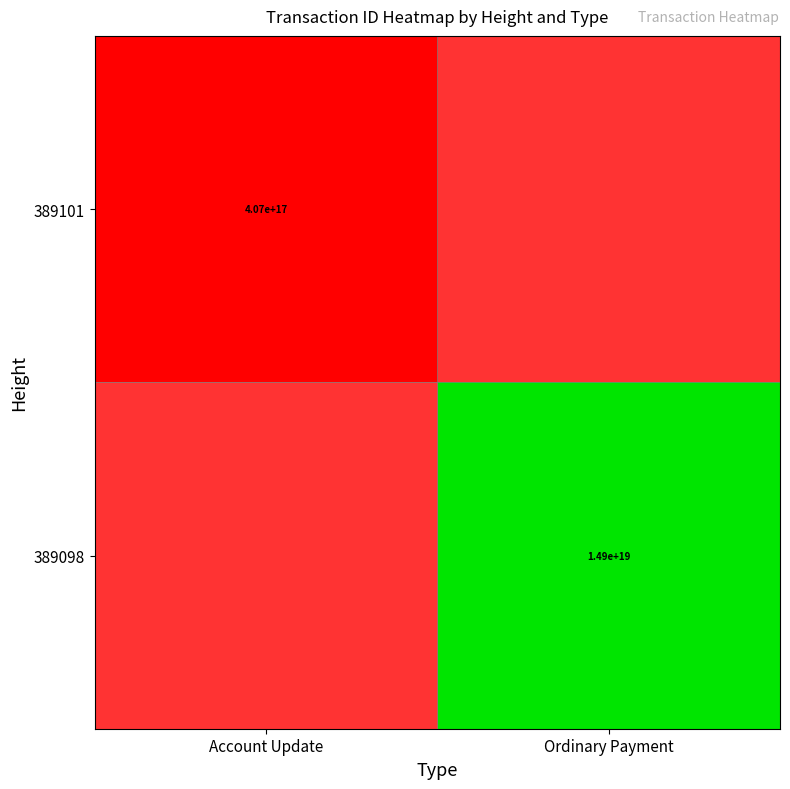

True or false: 389098 has a value of 3993767948093070336 at Ordinary Payment.

False